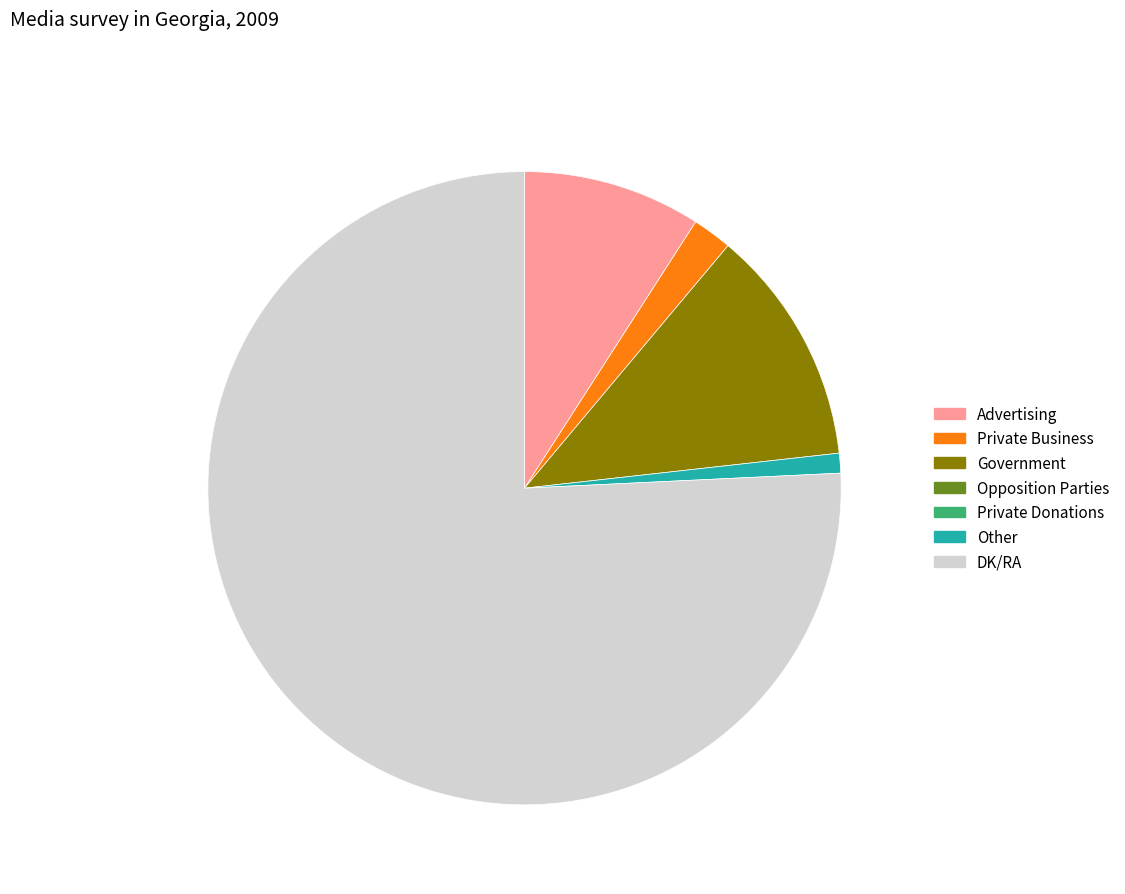

Does any single category account for the majority?

Yes